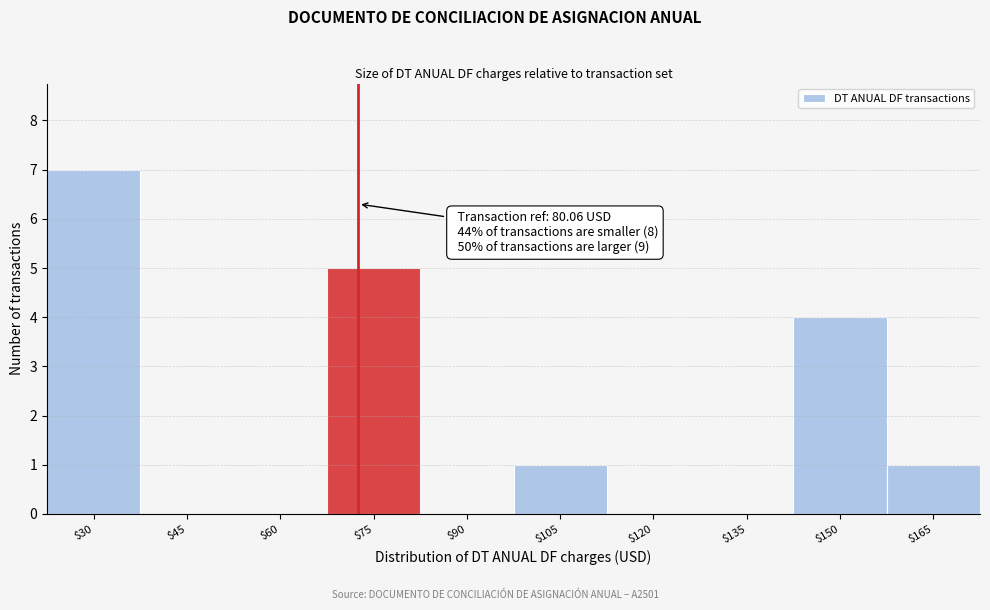

The chart shows a value of 5 at $75. True or false?

True